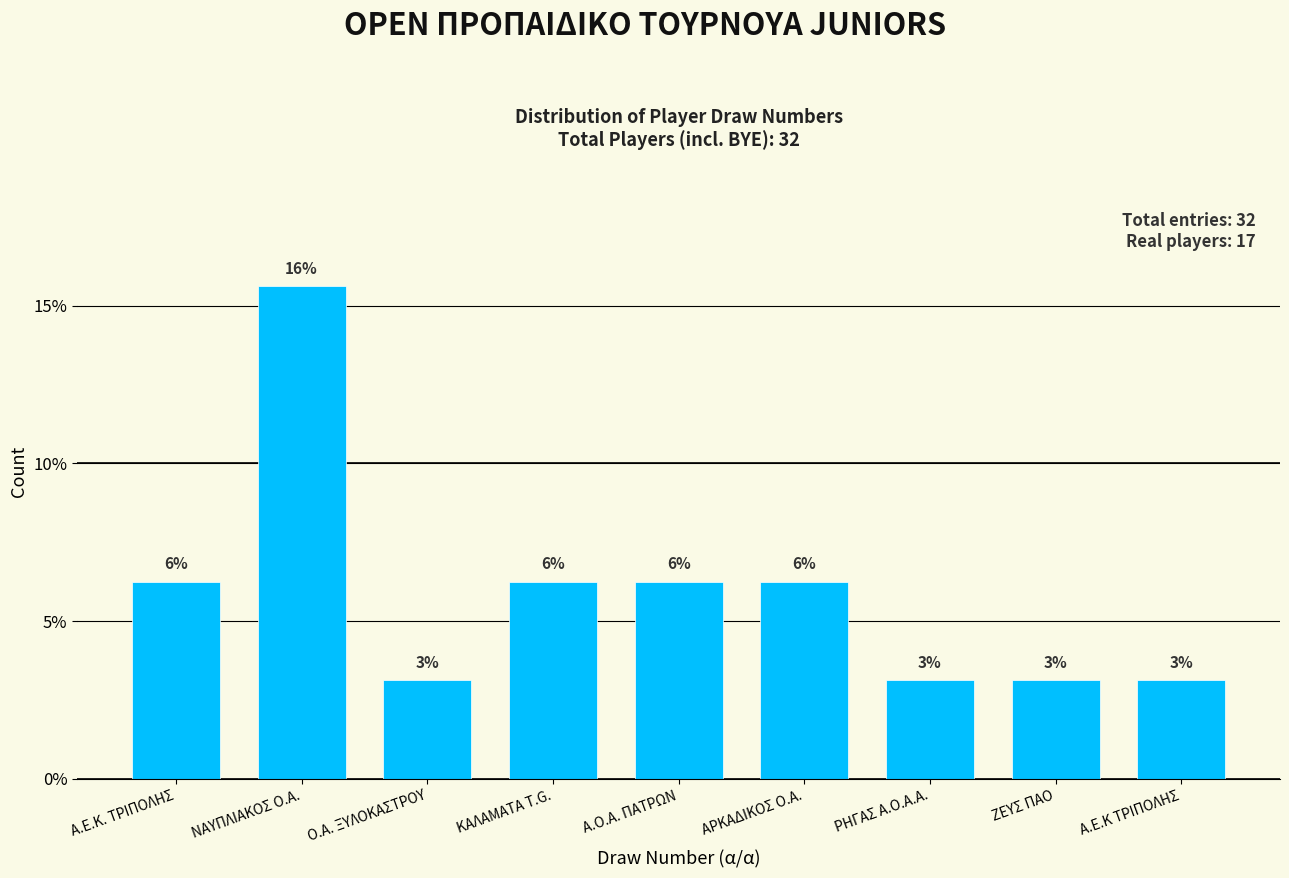

Does the chart contain any negative values?

No